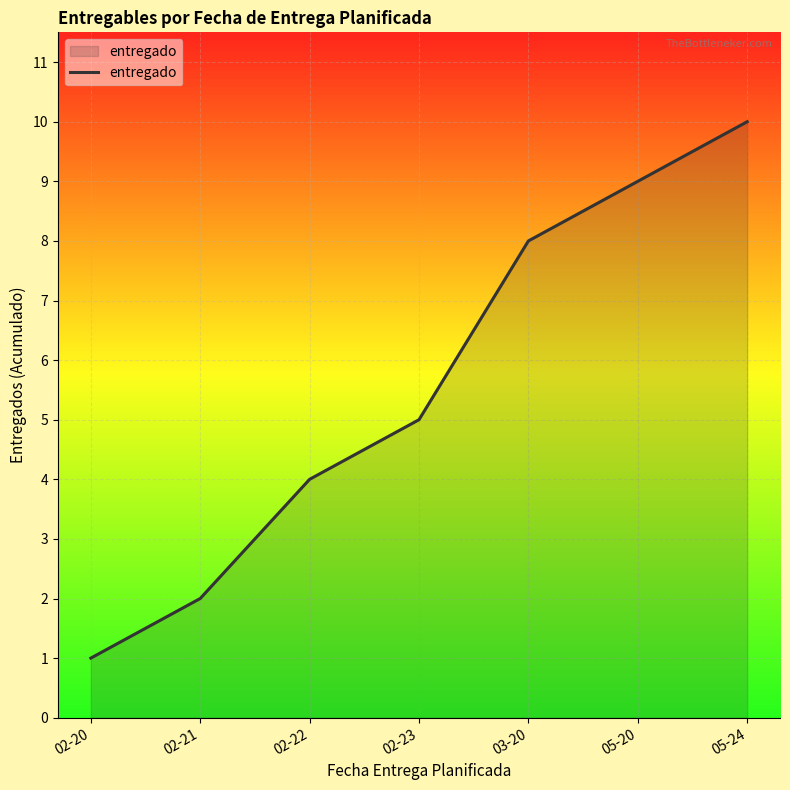

What is the difference between the values at 02-21 and 05-20?

7